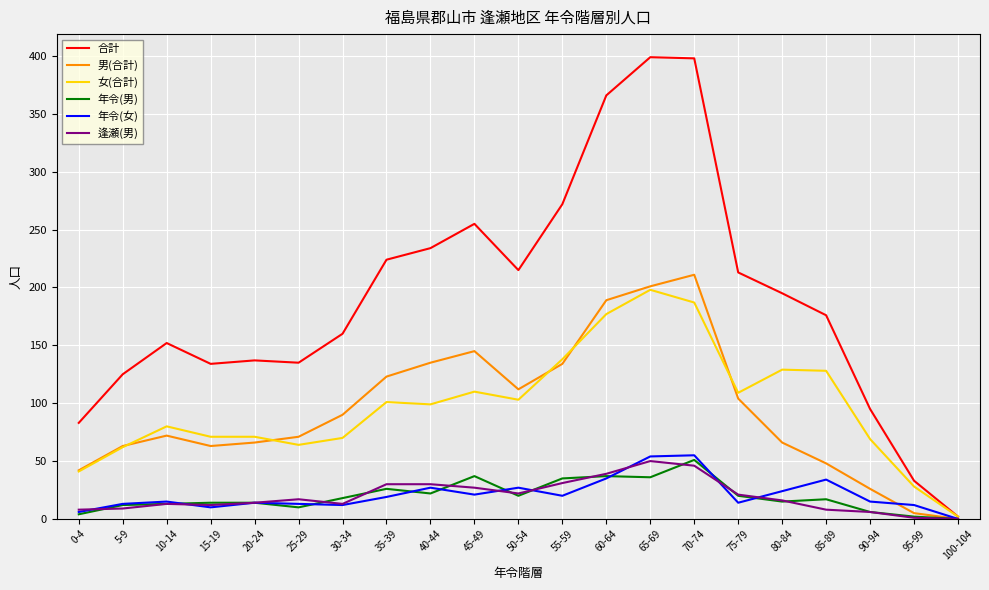

True or false: 年令(女) has a value of 17 at 70-74.

False